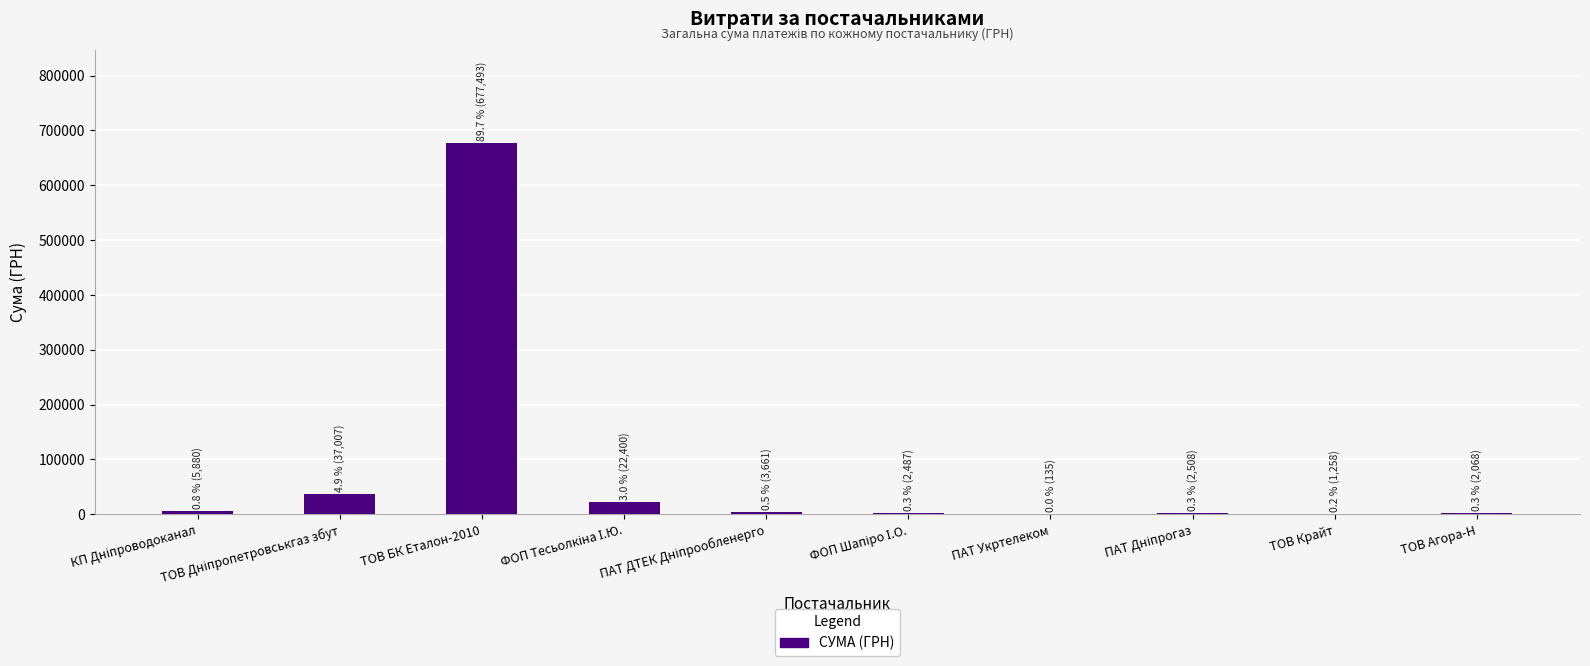

What is the sum of all values?

754896.4